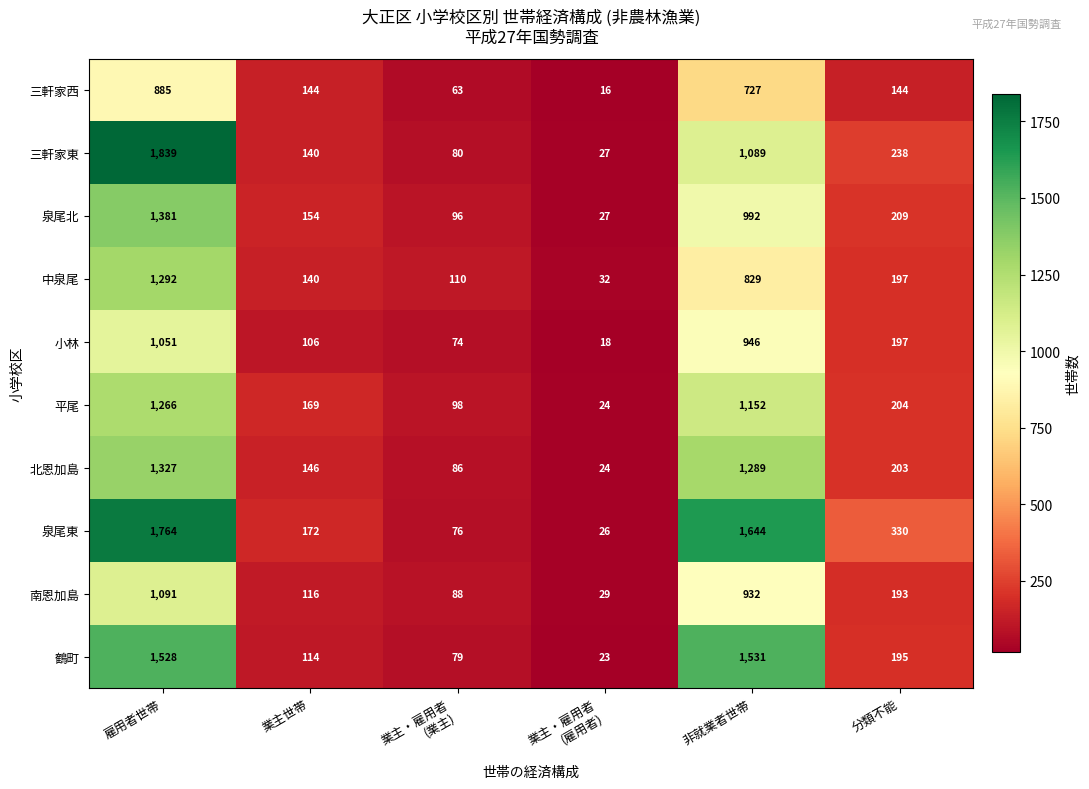

Count the number of data series in this chart.

10